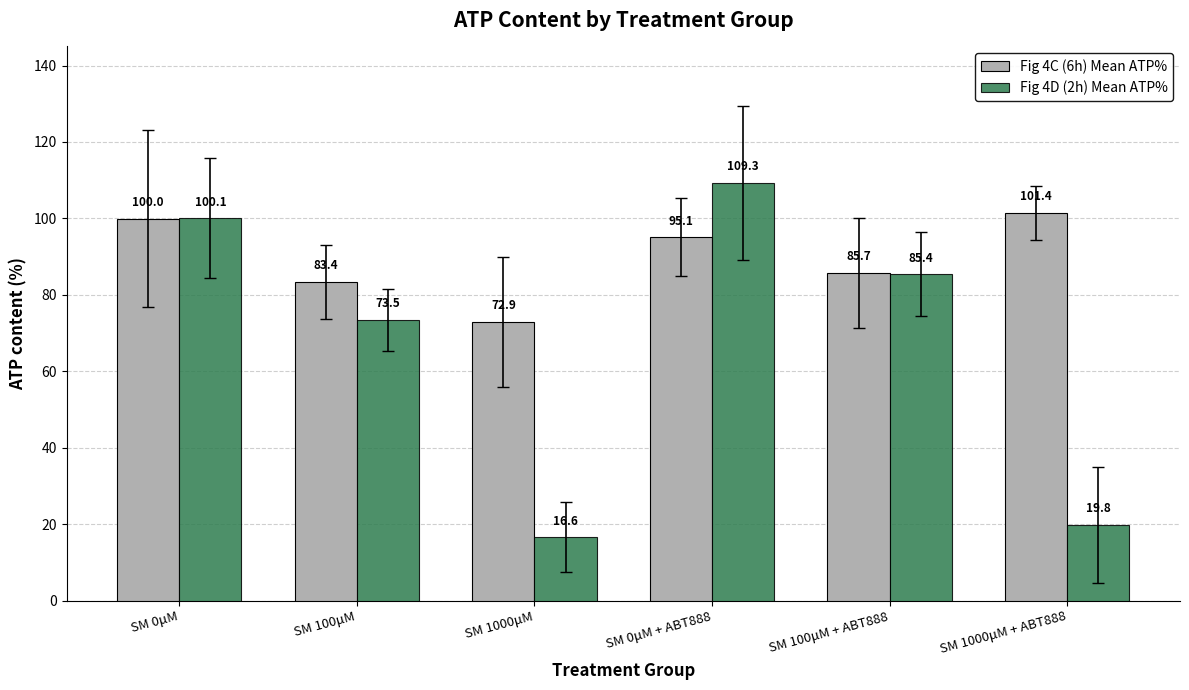

Which series has the widest spread of values?

Fig 4D (2h) Mean ATP%